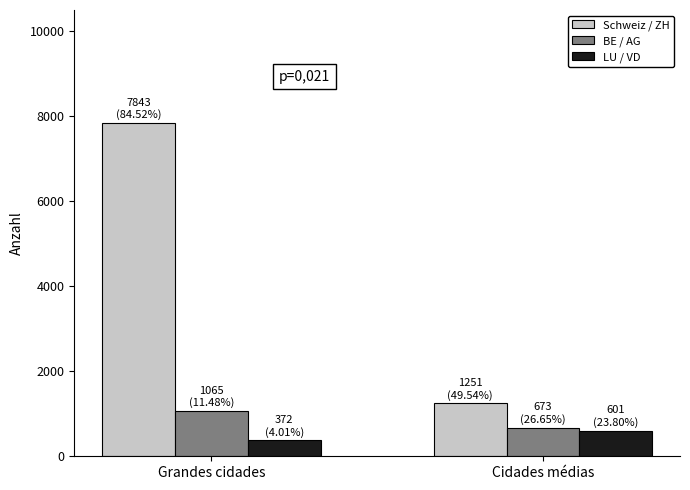

What is the difference between the BE / AG values at Cidades médias and Grandes cidades?

392